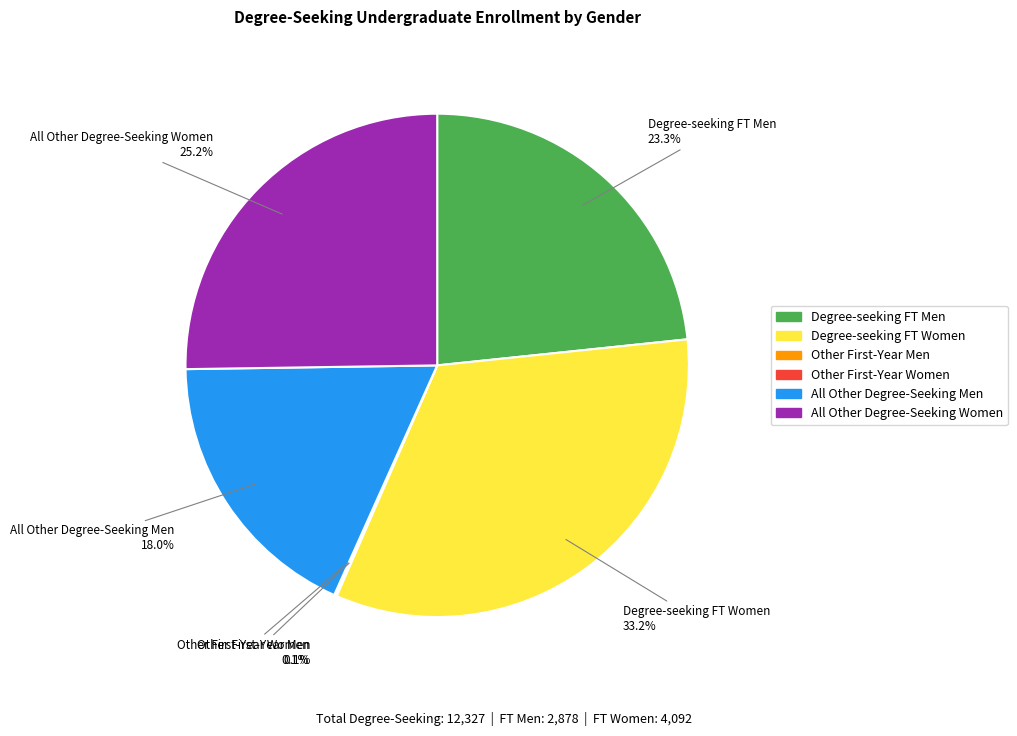

Is there a majority slice in this chart?

No